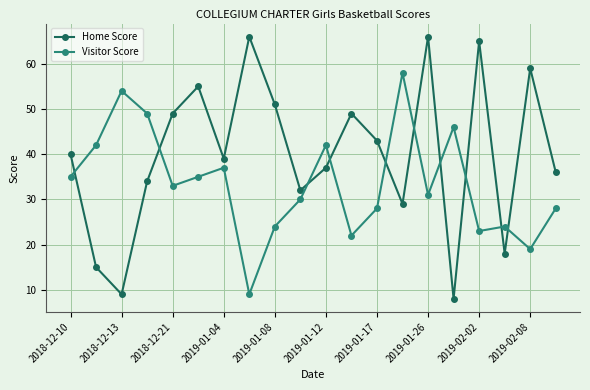

In Home Score, how many points are lower than both neighbors (excluding endpoints)?

6